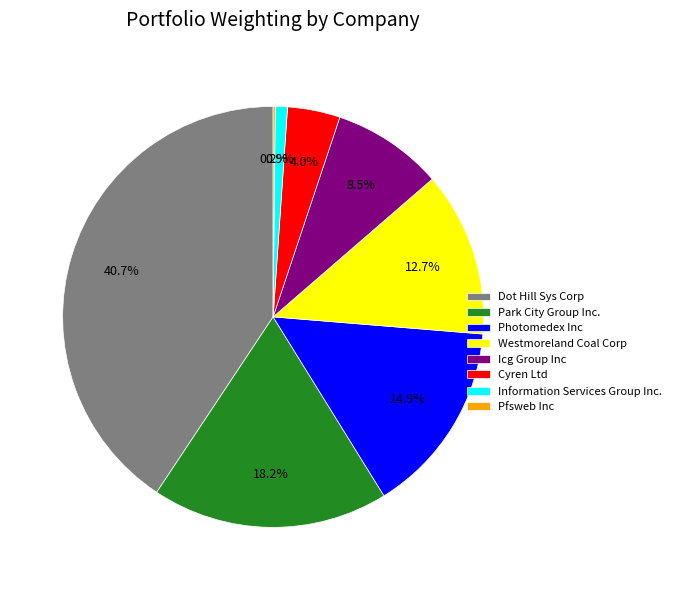

Which has a higher value, Dot Hill Sys Corp or Cyren Ltd?

Dot Hill Sys Corp